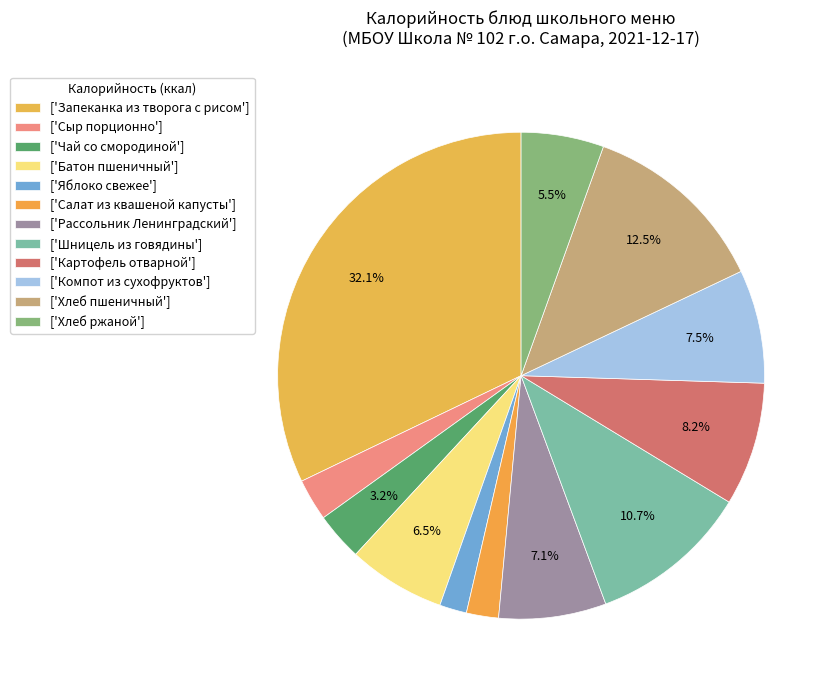

How many slices are in this pie chart?

12